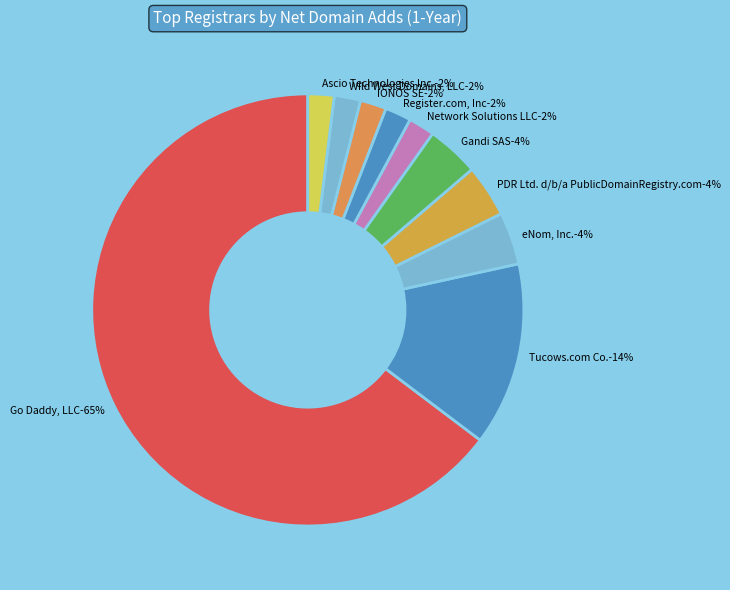

How many slices are in this pie chart?

10